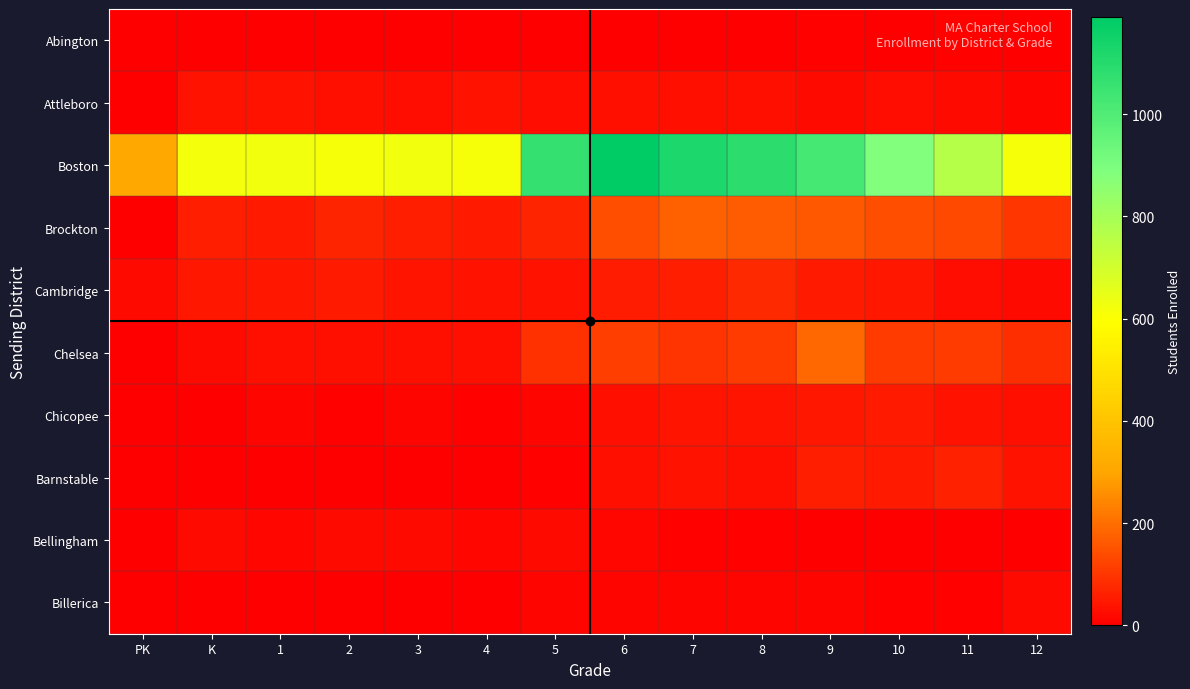

Rank the series at 1 from lowest to highest value.

Barnstable, Abington, Billerica, Chicopee, Bellingham, Chelsea, Attleboro, Cambridge, Brockton, Boston